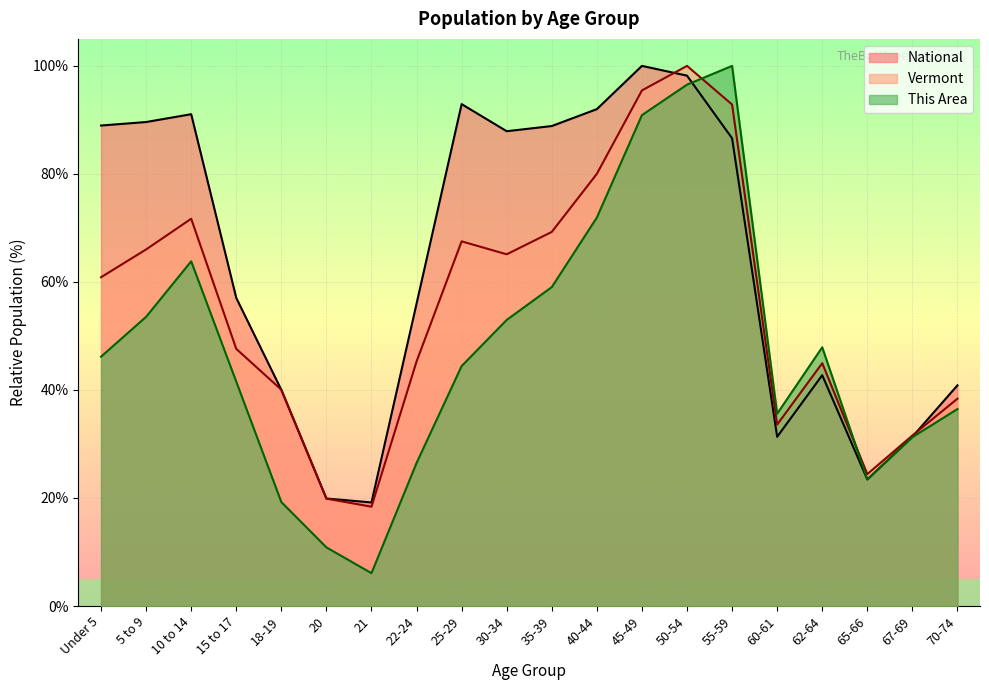

Reading left to right, what are all the values shown in this chart?

Vermont: 60.9	66.0	71.7	47.6	40.0	19.9	18.4	45.3	67.5	65.1	69.3	80.0	95.5	100.0	92.8	33.6	45.0	24.4	31.6	38.4
National: 89.0	89.6	91.1	57.0	40.0	19.9	19.2	56.0	92.9	87.9	88.9	92.0	100.0	98.2	86.6	31.3	42.7	23.4	31.3	40.9
This Area: 46.2	53.5	63.8	41.5	19.2	10.9	6.1	26.5	44.4	53.0	59.0	71.9	90.9	96.5	100.0	35.6	47.9	23.4	31.3	36.5